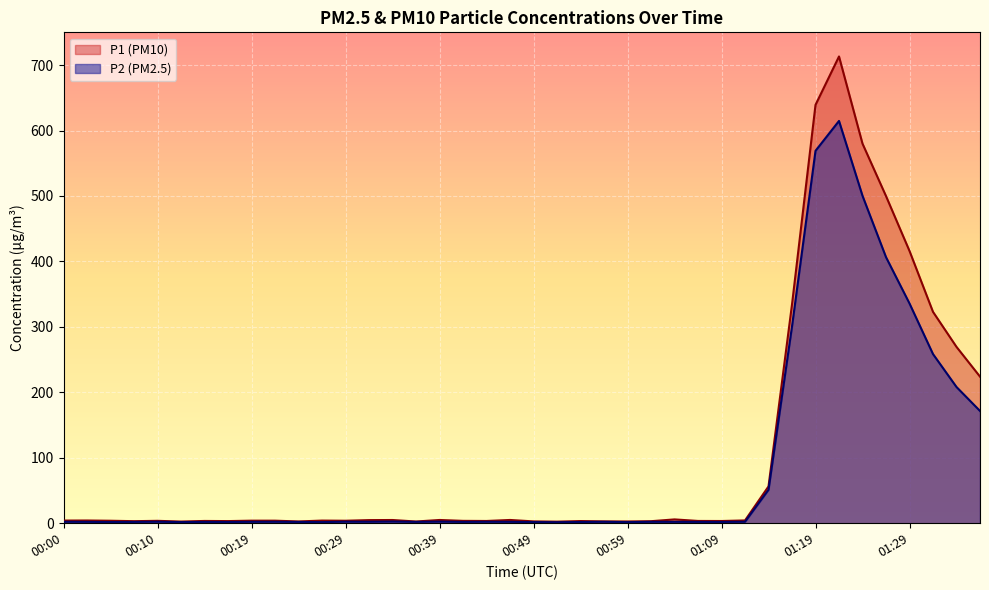

Reading left to right, list all the values displayed in this chart.

P1: 4.0	4.2	3.8	3.1	3.6	2.5	3.5	3.2	3.9	3.9	2.7	4.0	3.8	4.8	4.9	2.6	5.0	3.6	3.4	5.0	2.8	2.4	3.3	2.8	2.7	3.1	5.8	3.5	3.4	4.2	56.2	334.3	639.1	713.1	579.9	499.9	416.0	322.9	269.4	224.0
P2: 2.2	2.0	1.8	1.9	2.2	1.7	2.0	1.9	2.1	2.2	1.9	1.7	2.3	2.2	2.5	2.0	2.4	2.0	2.2	2.1	1.7	1.5	1.9	2.1	1.6	2.1	2.1	2.0	1.9	2.2	51.1	300.8	569.0	614.6	500.2	406.5	335.8	258.4	208.1	171.5